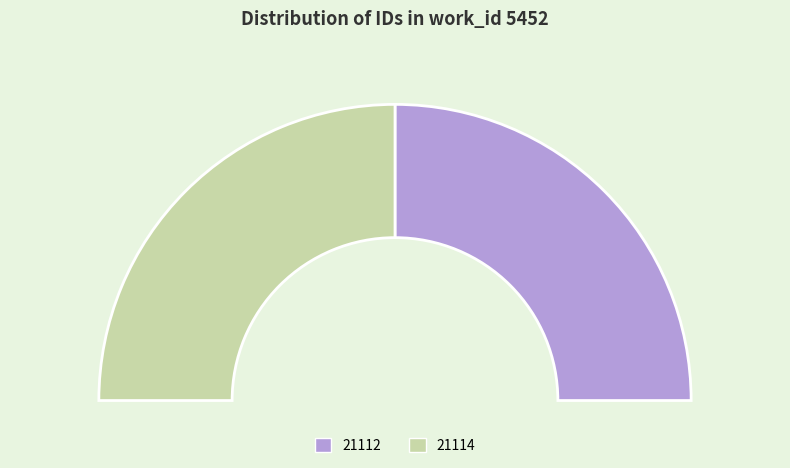

What is the largest slice in the pie chart?

21114